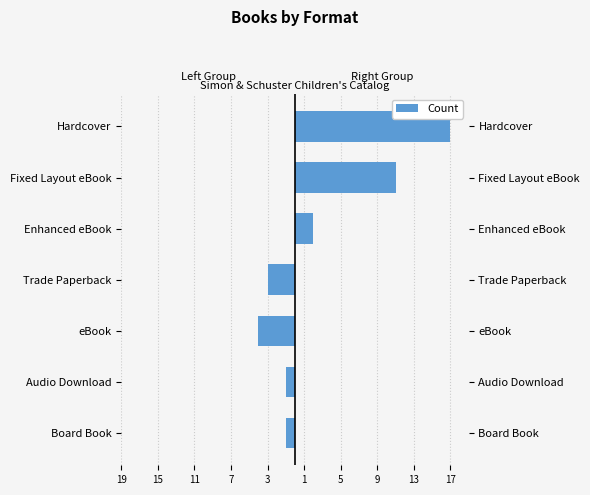

Which has a higher value, Fixed Layout eBook or Audio Download?

Fixed Layout eBook